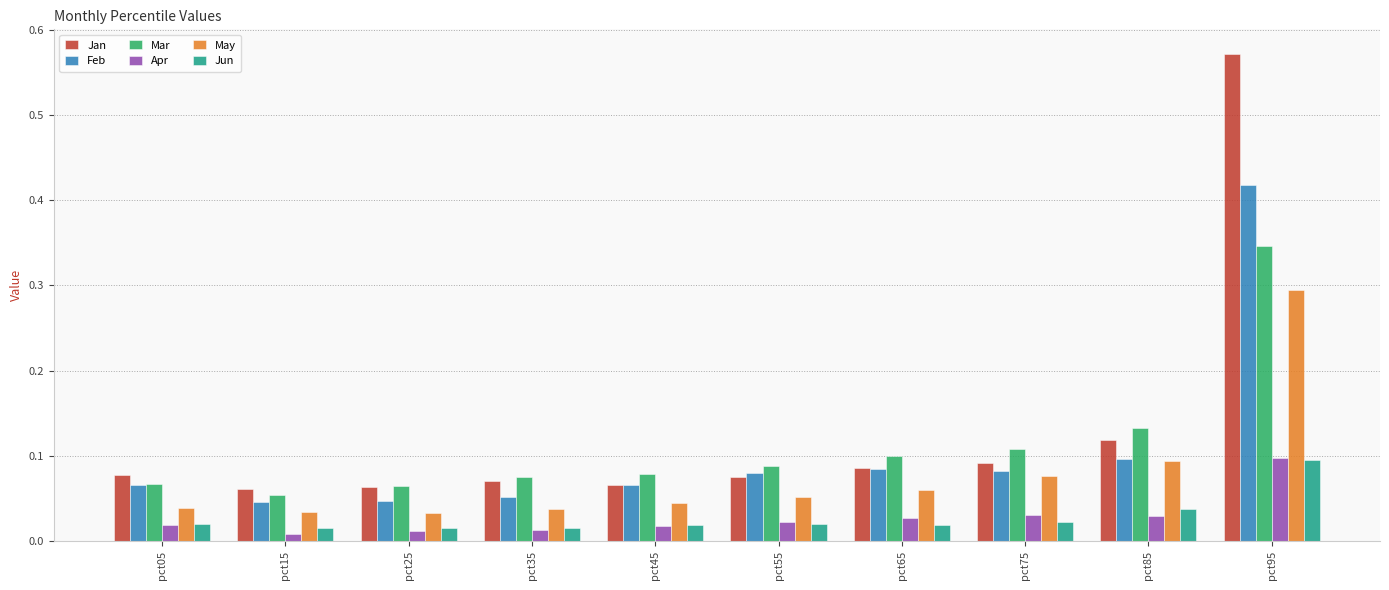

Count the Jun values in the range 0 to 1.

10